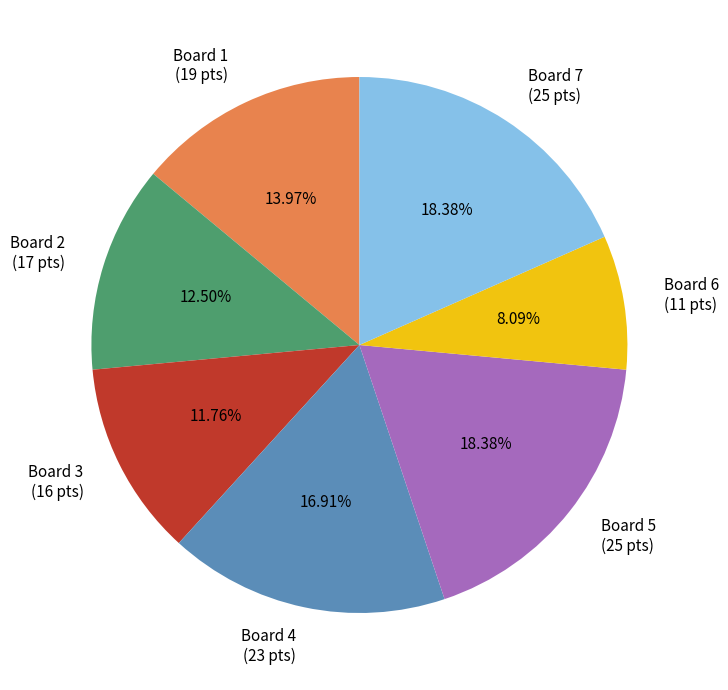

To the nearest percent, what is the average slice percentage?

14%